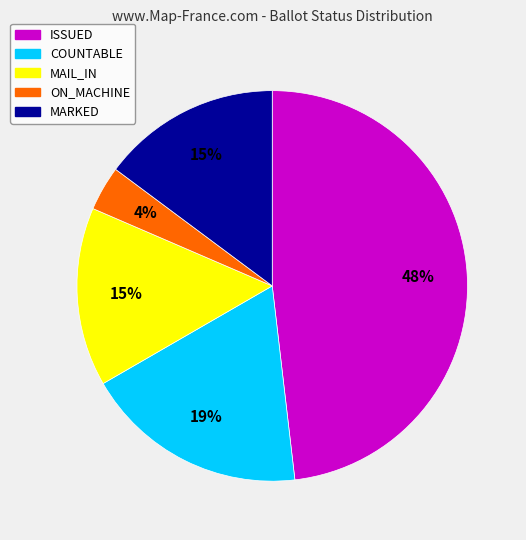

How many slices are in this pie chart?

5